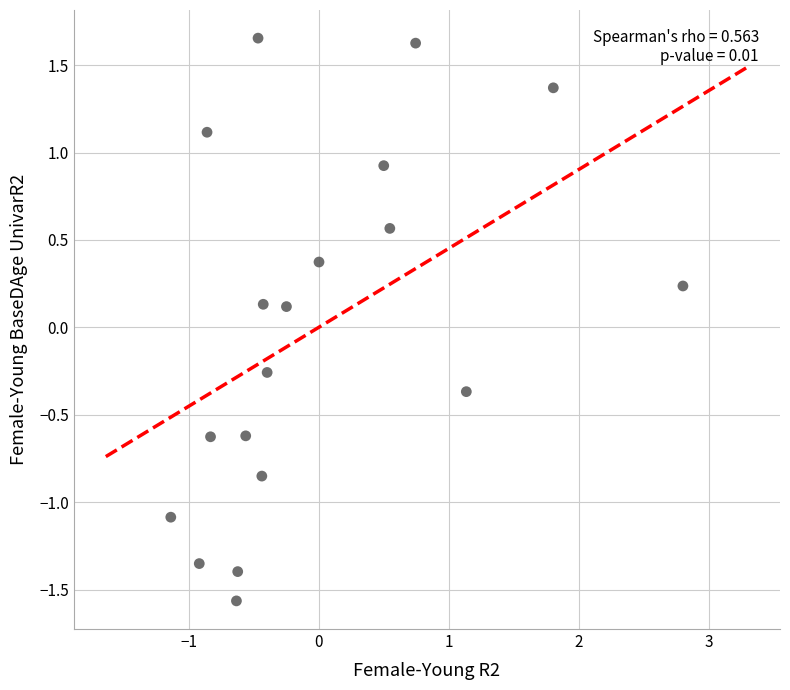

What is the range of X values (max minus min)?

3.9